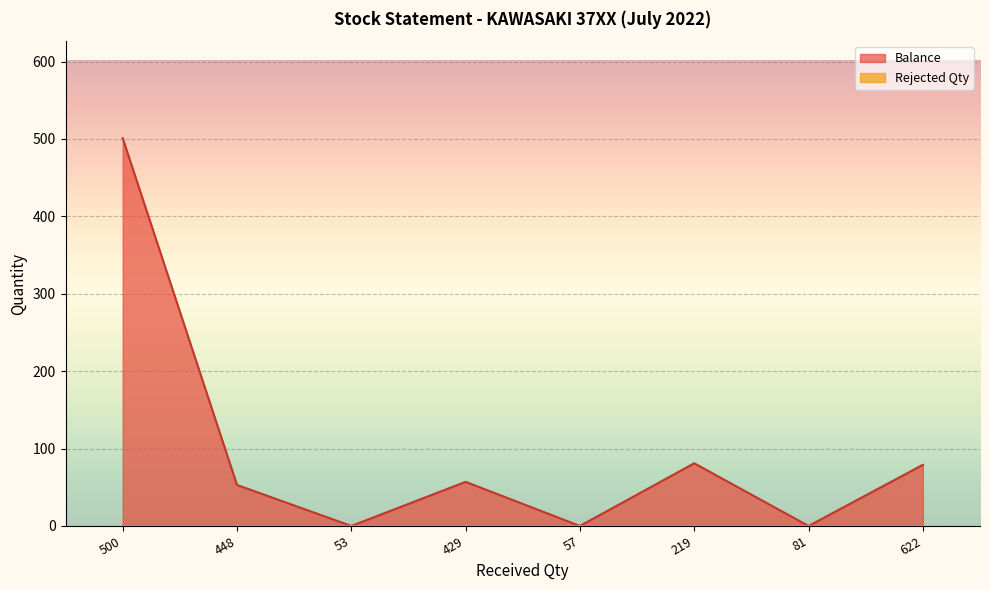

Count the number of values greater than 57.

3